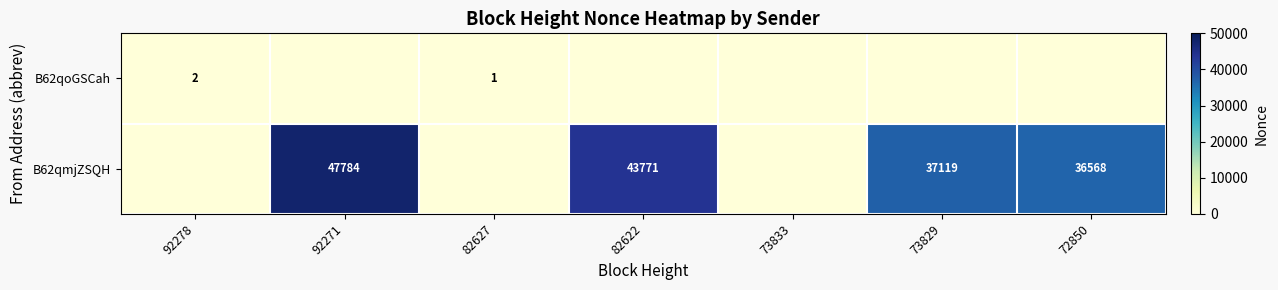

The B62qoGSCah series shows 3 at 92278. True or false?

False